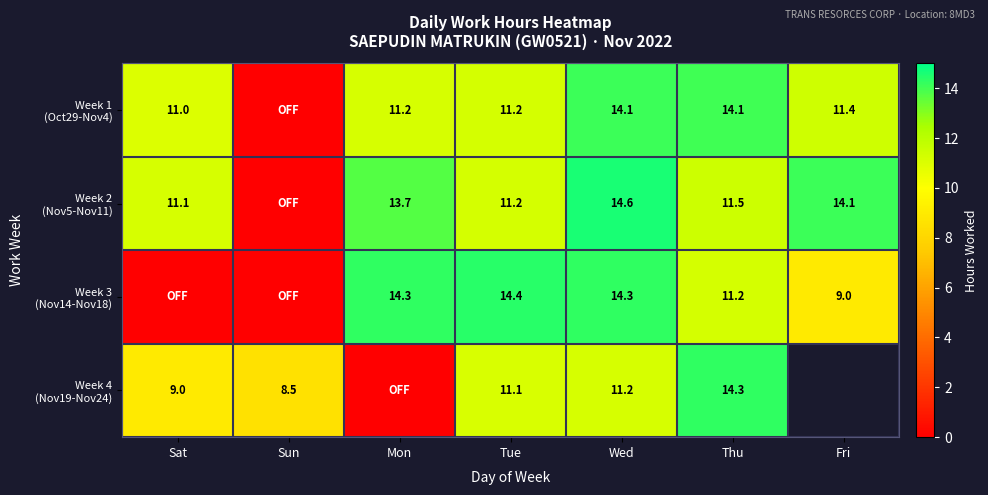

What is the spread (max minus min) of values at Thu?

3.1